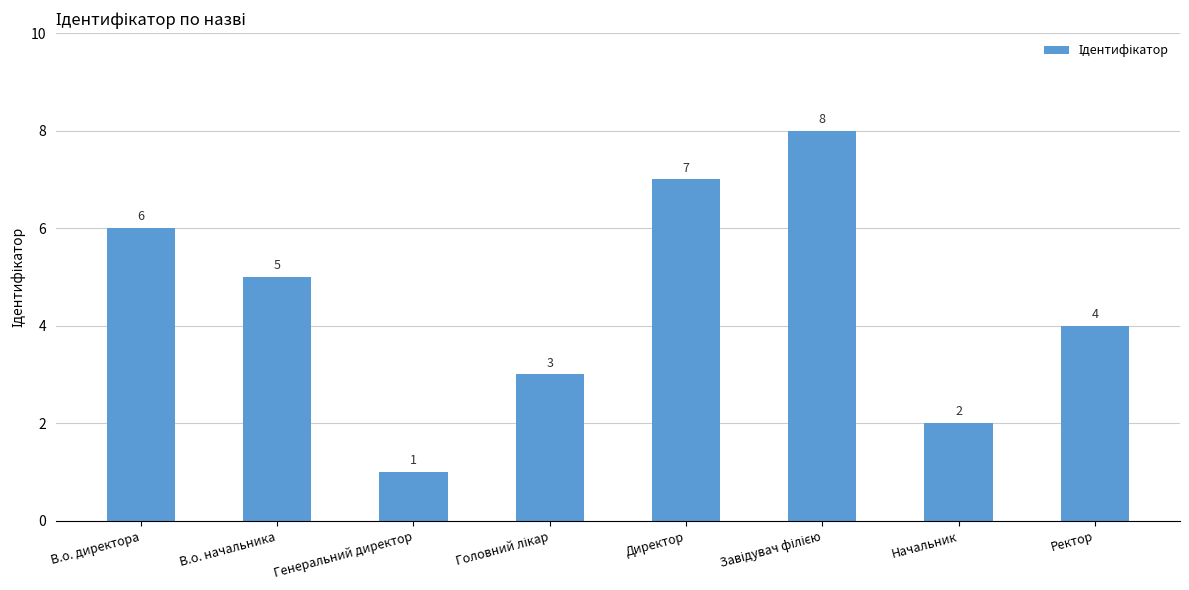

The value at Директор is 7. True or false?

True